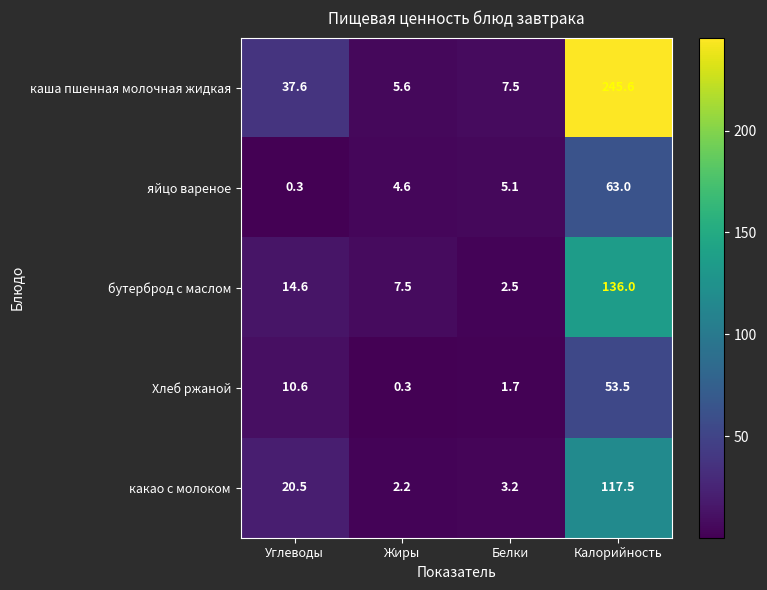

Where is яйцо вареное nearest to the value 31?

Белки